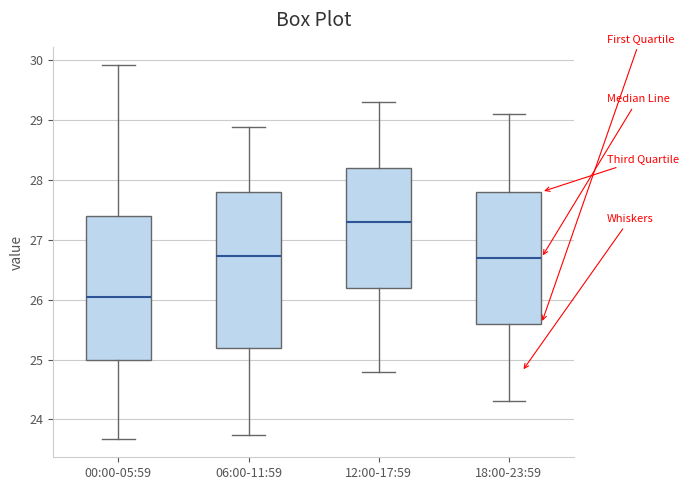

Reading left to right, transcribe this box plot: for each box, give where its median line is, the range the box spans, and where its two whiskers end, as read against the y-axis. The values are not printed on the chart, so give them approximately, as read against the axis.

00:00-05:59: median 26.0, box 25.0 to 27.4, whiskers 23.7 to 29.9
06:00-11:59: median 26.7, box 25.2 to 27.8, whiskers 23.7 to 28.9
12:00-17:59: median 27.3, box 26.2 to 28.2, whiskers 24.8 to 29.3
18:00-23:59: median 26.7, box 25.6 to 27.8, whiskers 24.3 to 29.1